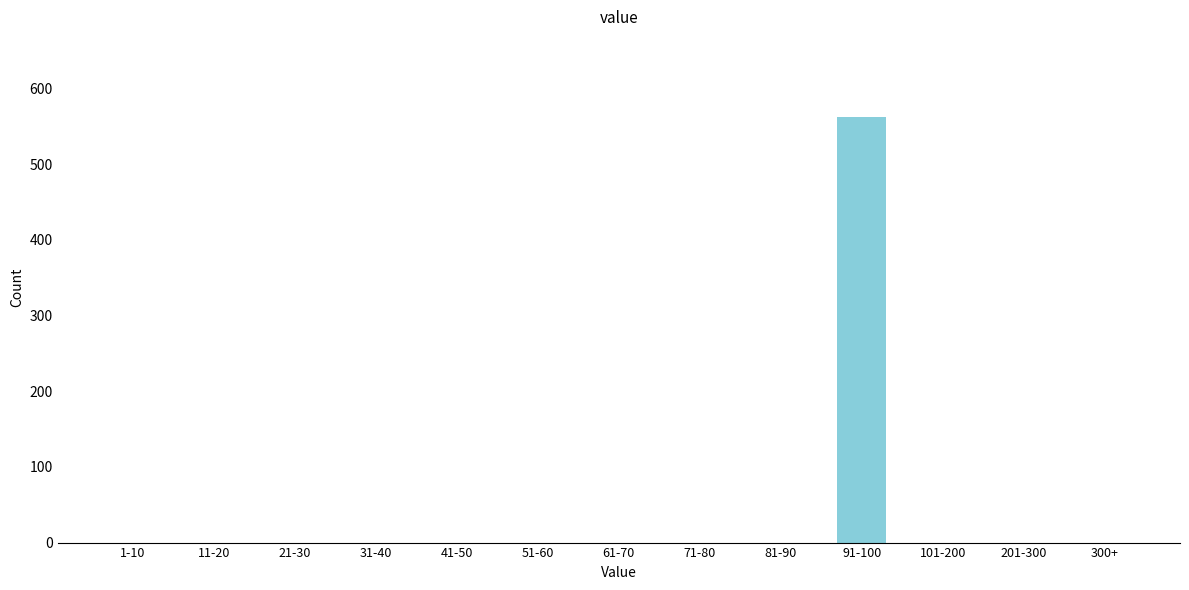

Reading left to right, what are all the values shown in this chart?

1-10=0	11-20=0	21-30=0	31-40=0	41-50=0	51-60=0	61-70=0	71-80=0	81-90=0	91-100=562	101-200=0	201-300=0	300+=0